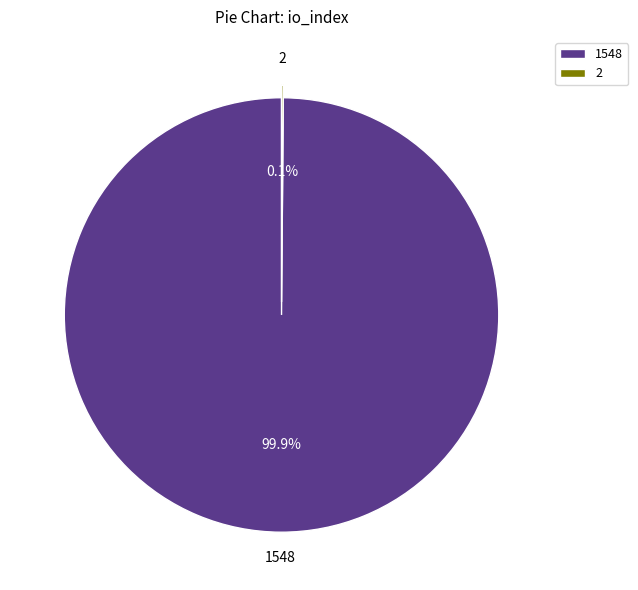

Does any single category account for the majority?

Yes